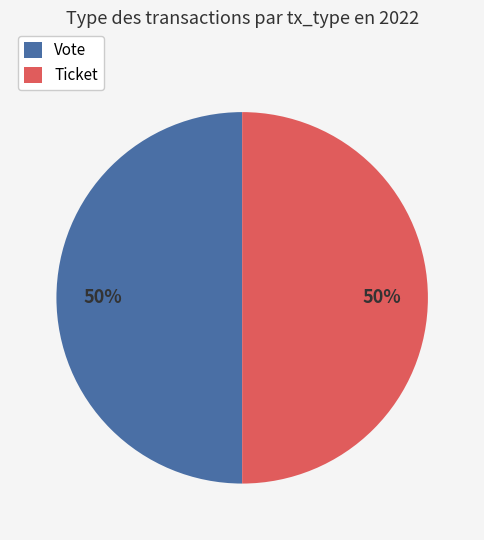

The Vote slice represents 99% of the pie. True or false?

False